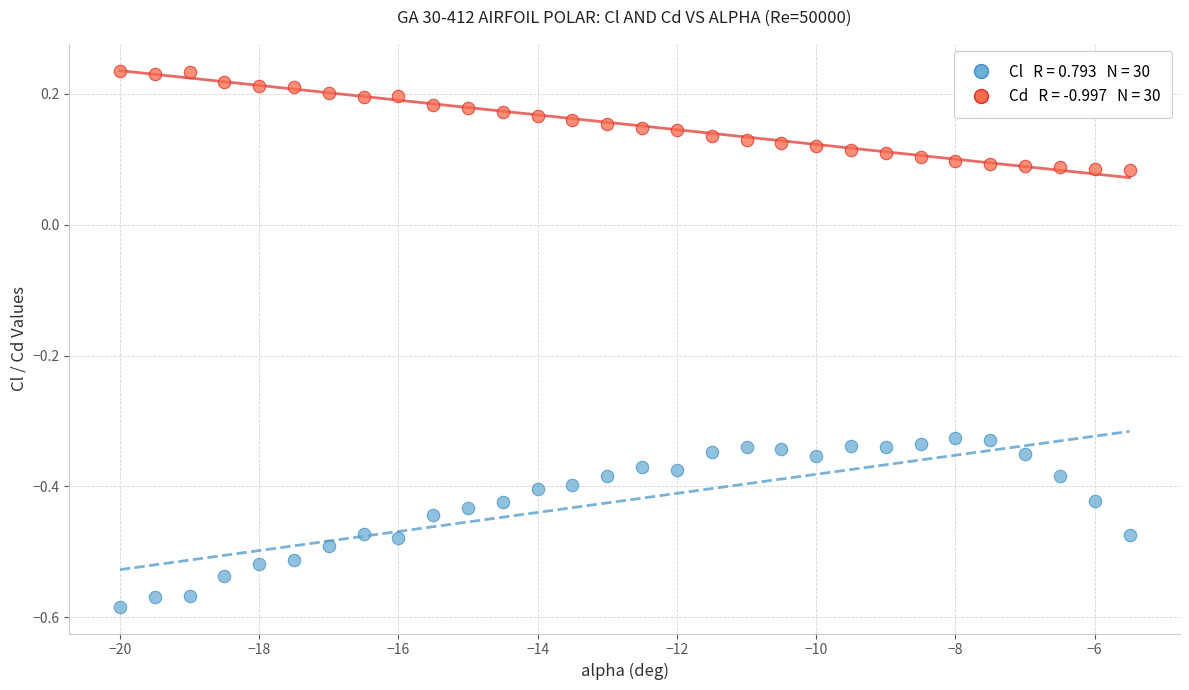

Across all data points, what is the range of X values (max minus min)?

14.5